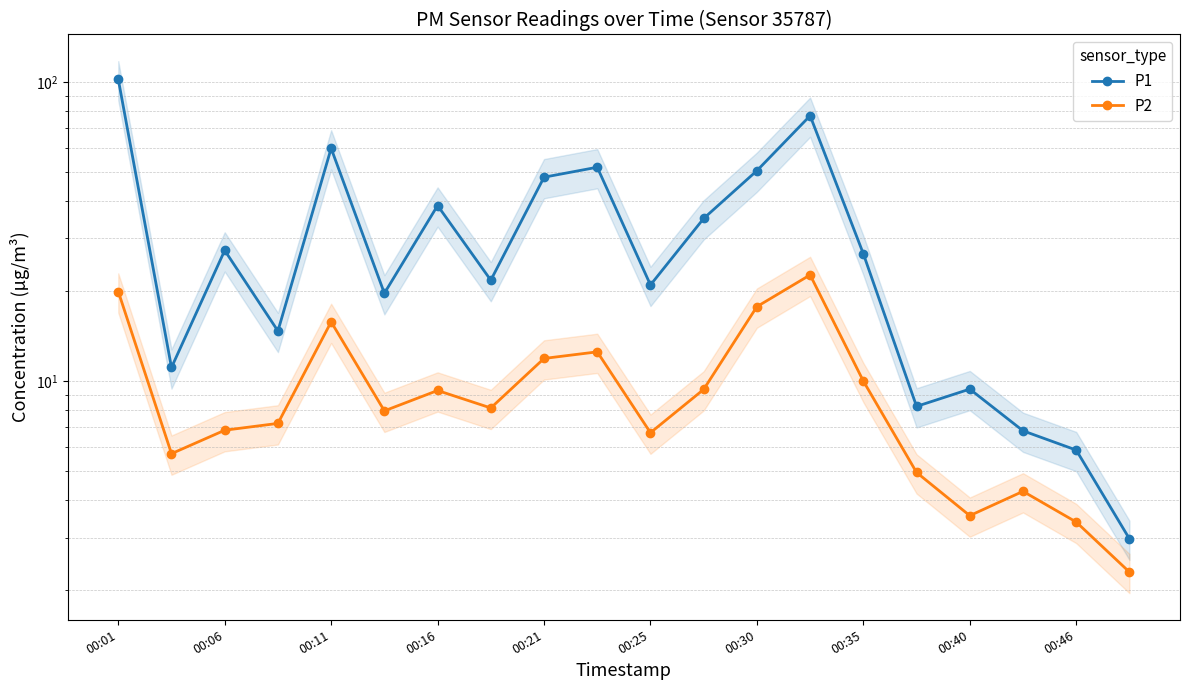

What is the sum of all P2 values?

190.2